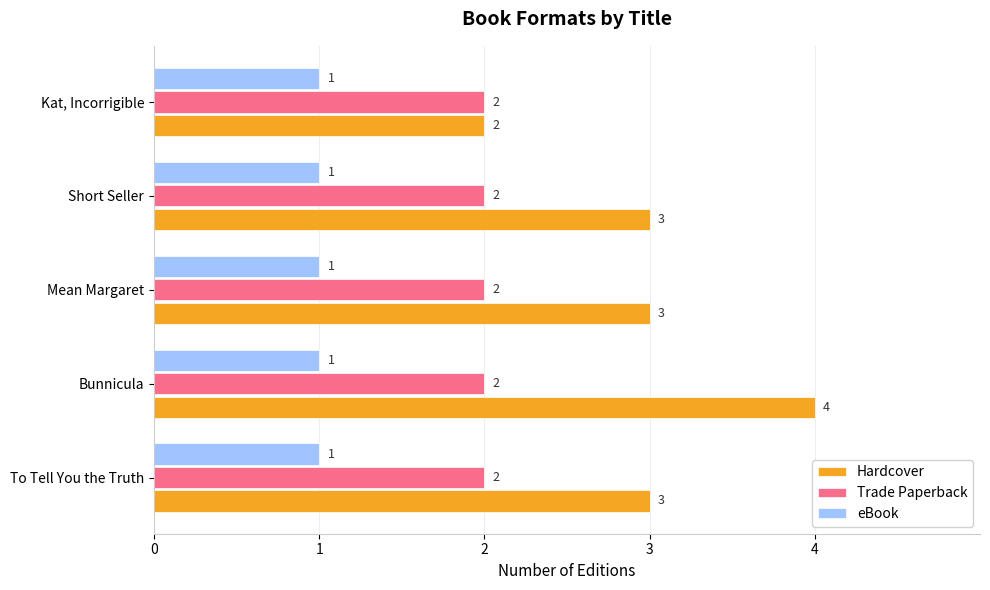

Read the Hardcover value at Short Seller.

3